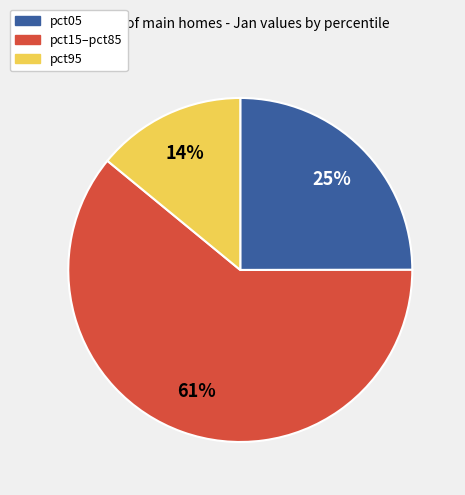

Combined, do pct05 and pct95 account for over 50%?

No